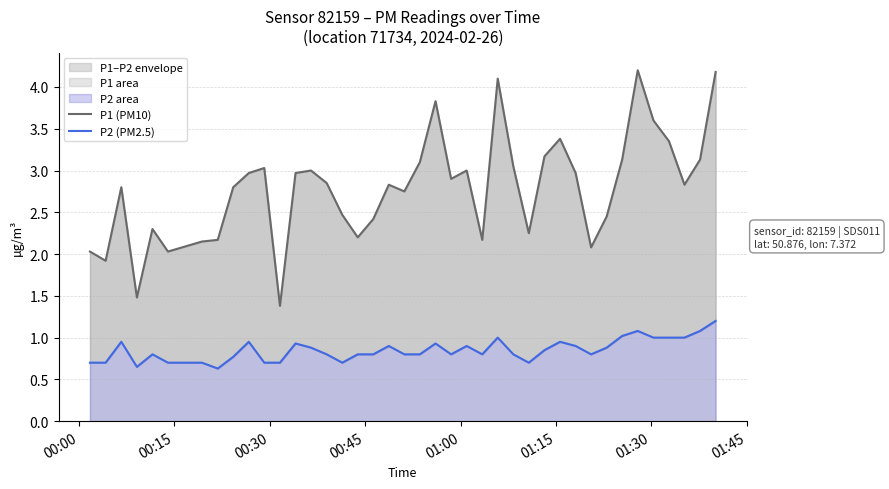

True or false: P2 (PM2.5) and P1 (PM10) cross at least once.

False